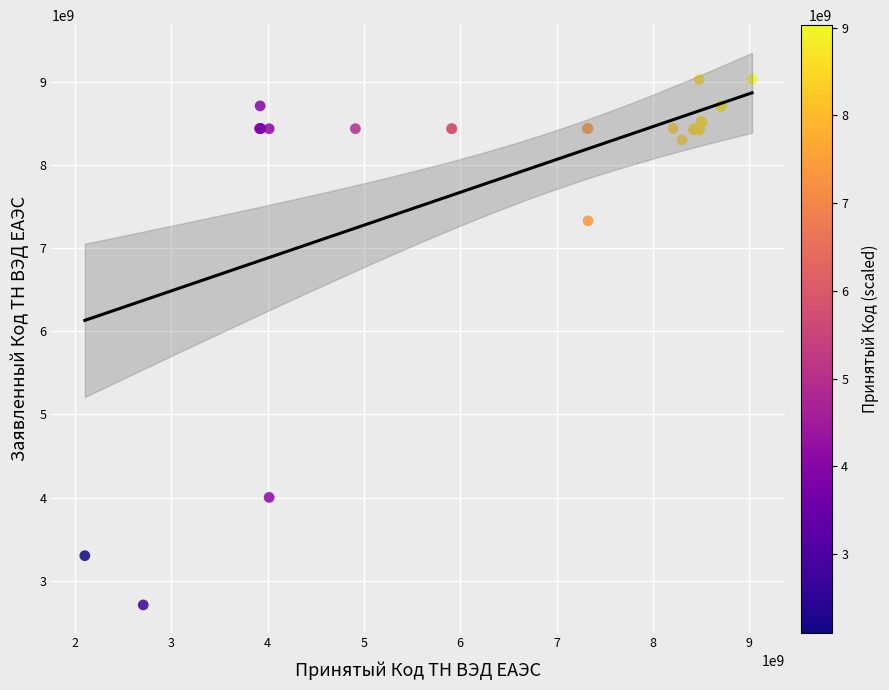

What Y value in the scatter plot is closest to 5869700950?

7326909801